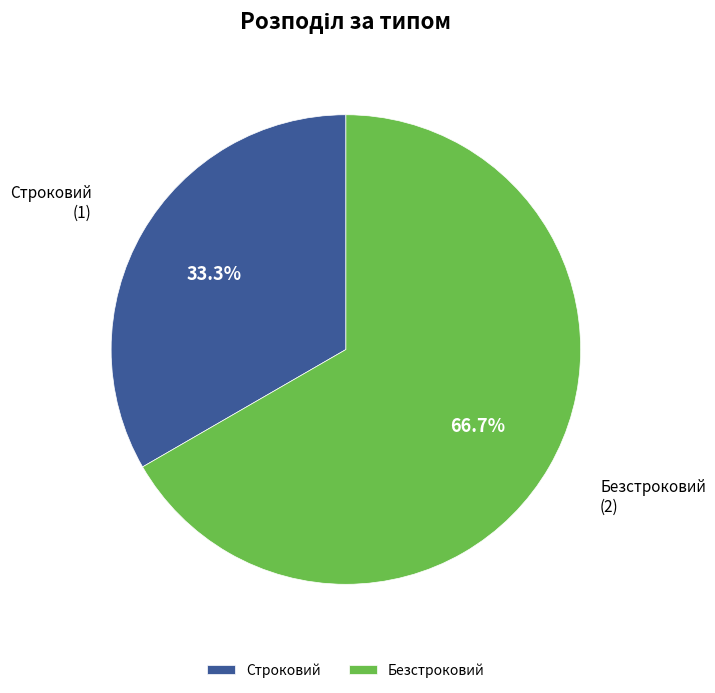

What is the total percentage of Безстроковий and Строковий?

100.0%